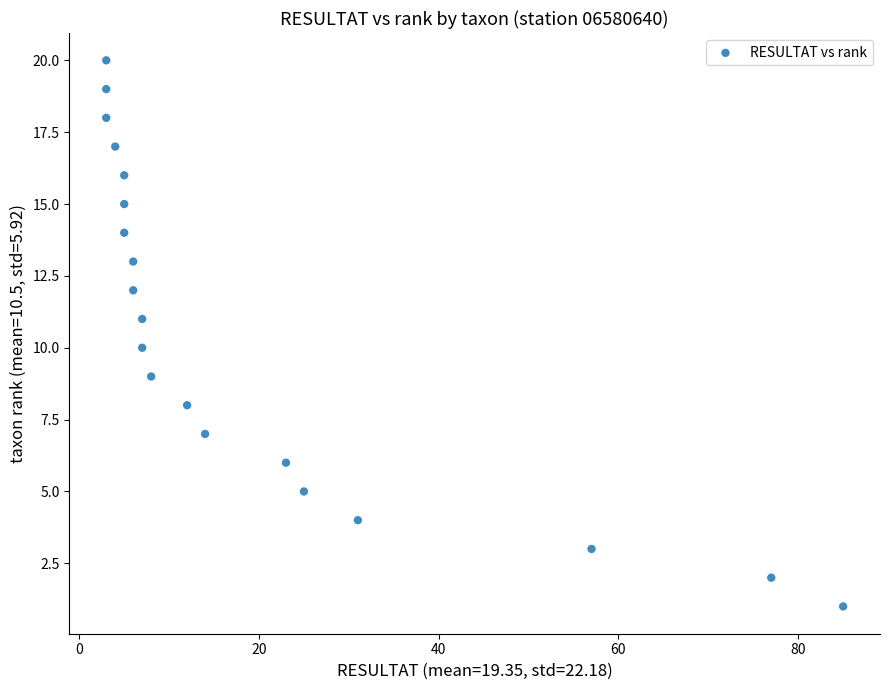

What is the range of X values (max minus min)?

82